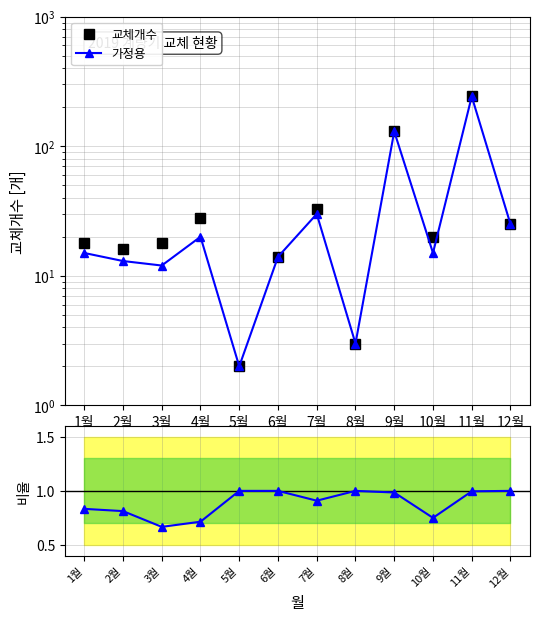

Reading left to right, transcribe all the data shown in this chart.

교체개수: 18.0	16.0	18.0	28.0	2.0	14.0	33.0	3.0	132.0	20.0	243.0	25.0
가정용: 15.0	13.0	12.0	20.0	2.0	14.0	30.0	3.0	130.0	15.0	242.0	25.0
가정용/교체개수: 0.8	0.8	0.7	0.7	1.0	1.0	0.9	1.0	1.0	0.8	1.0	1.0